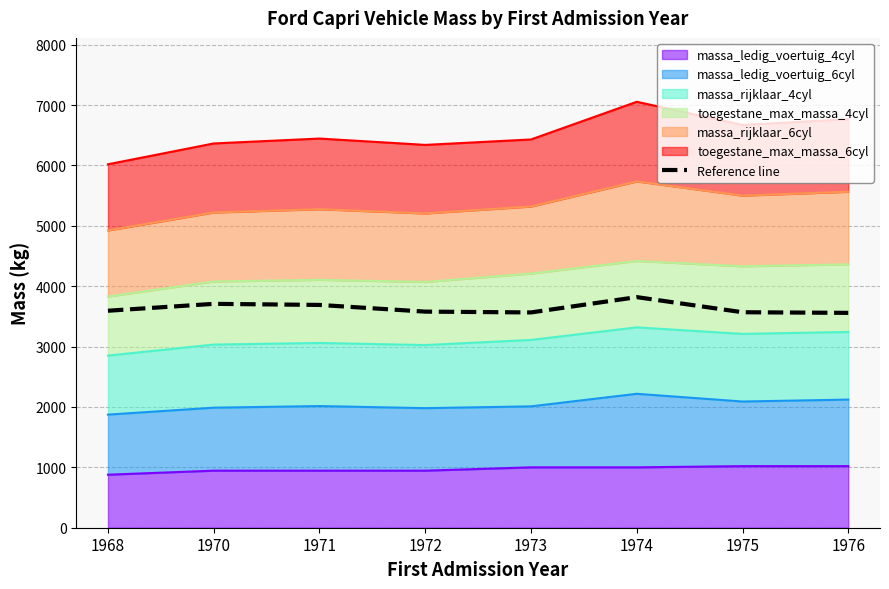

What is the greatest value displayed?

3819.0